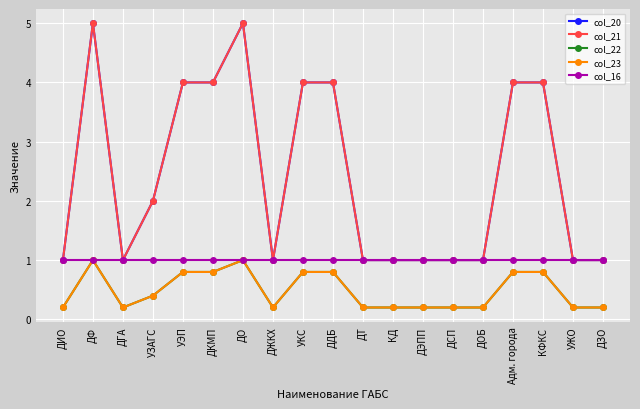

Is it true that col_21 equals 4.0 at УЭП?

True